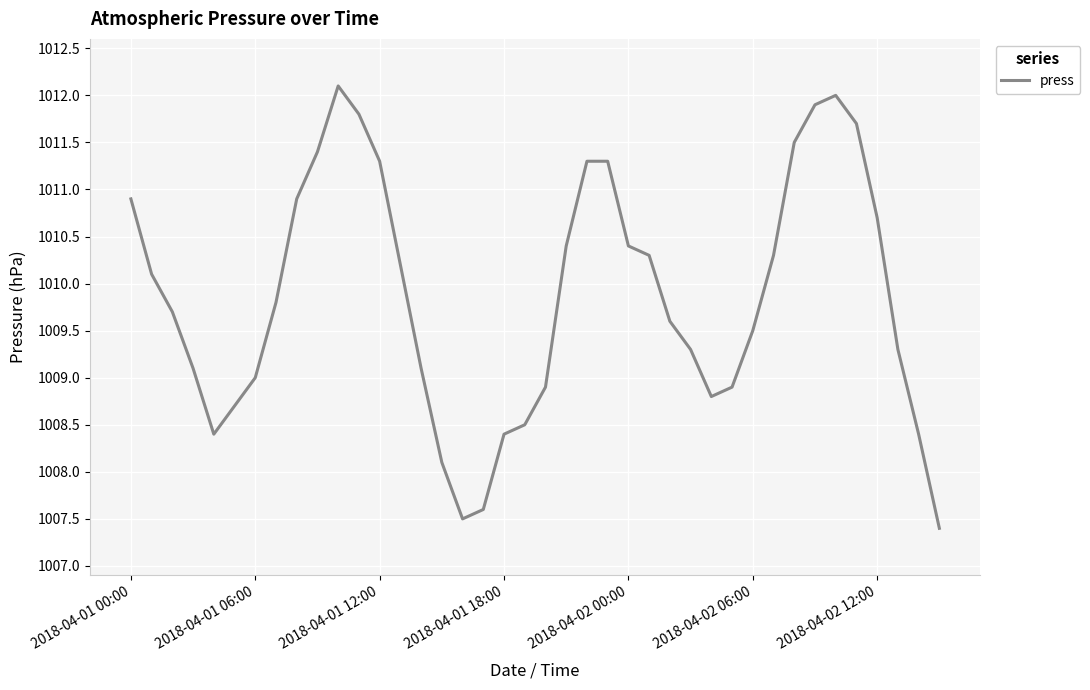

What is the smallest value displayed?

1007.4